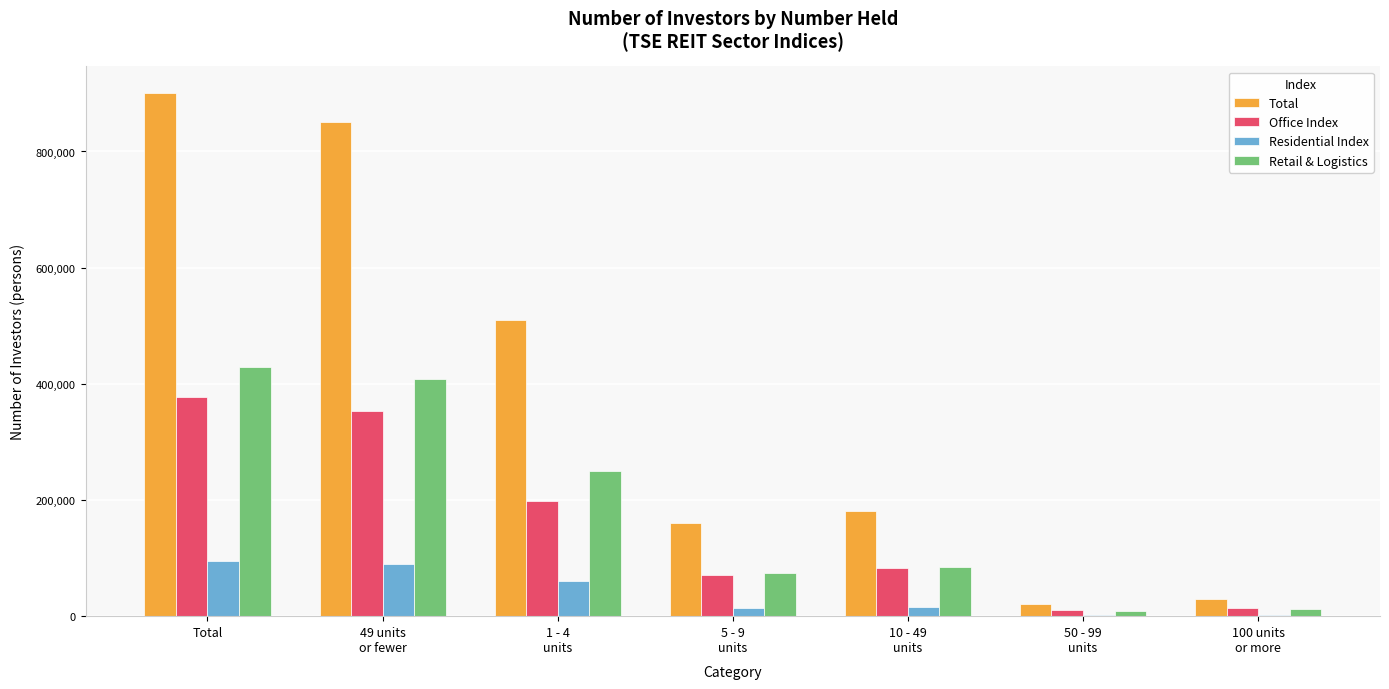

The value of Retail & Logistics at 50 - 99
units is 8801. True or false?

True